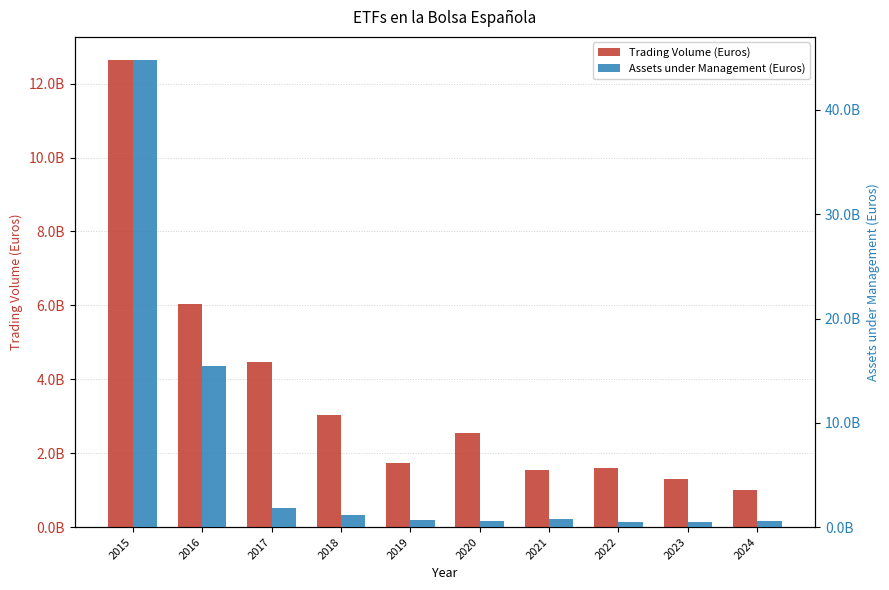

Rank the series by their average value, from highest to lowest.

Assets under Management (Euros), Trading Volume (Euros)